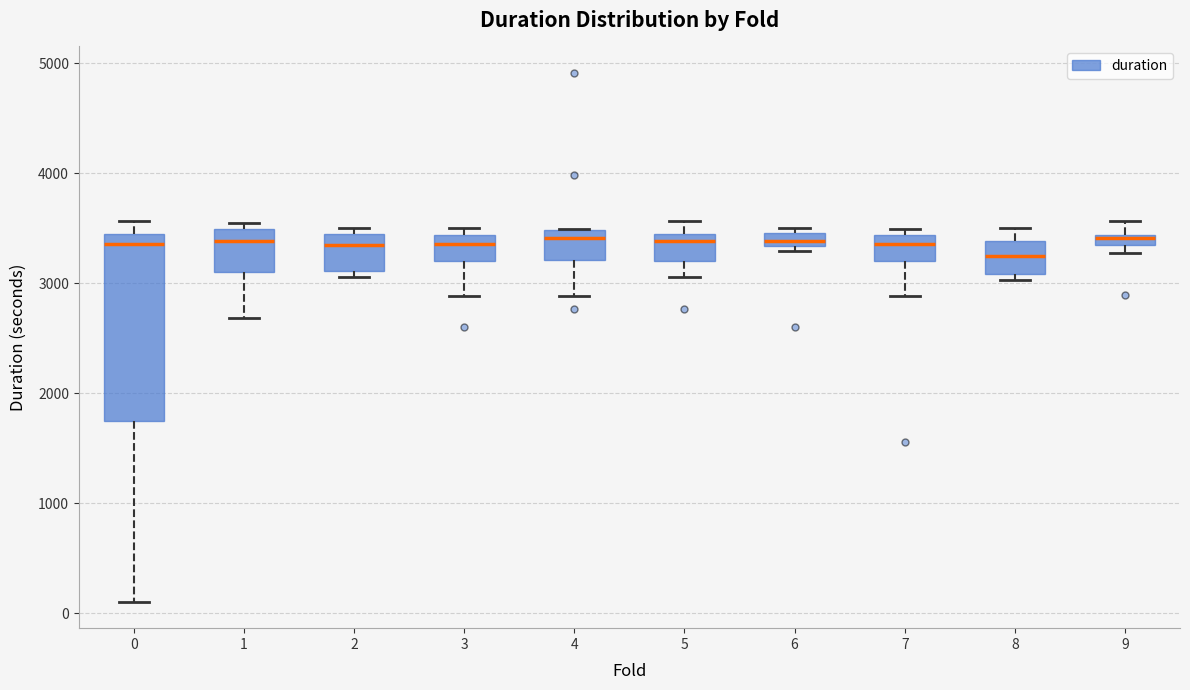

Comparing the boxes themselves (not the whiskers), which one is the tallest?

0